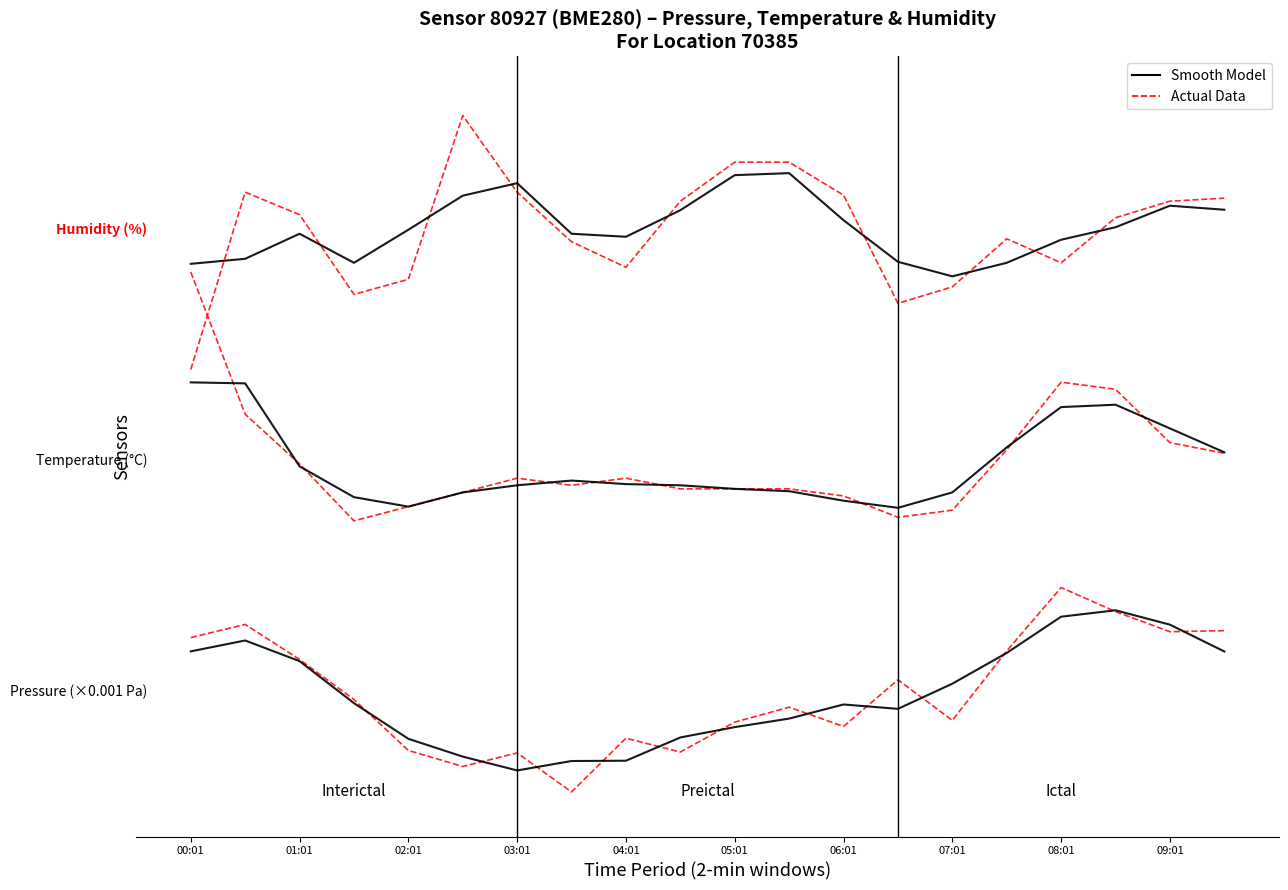

True or false: Smooth Model has a value of -1.6 at 07:01.

False